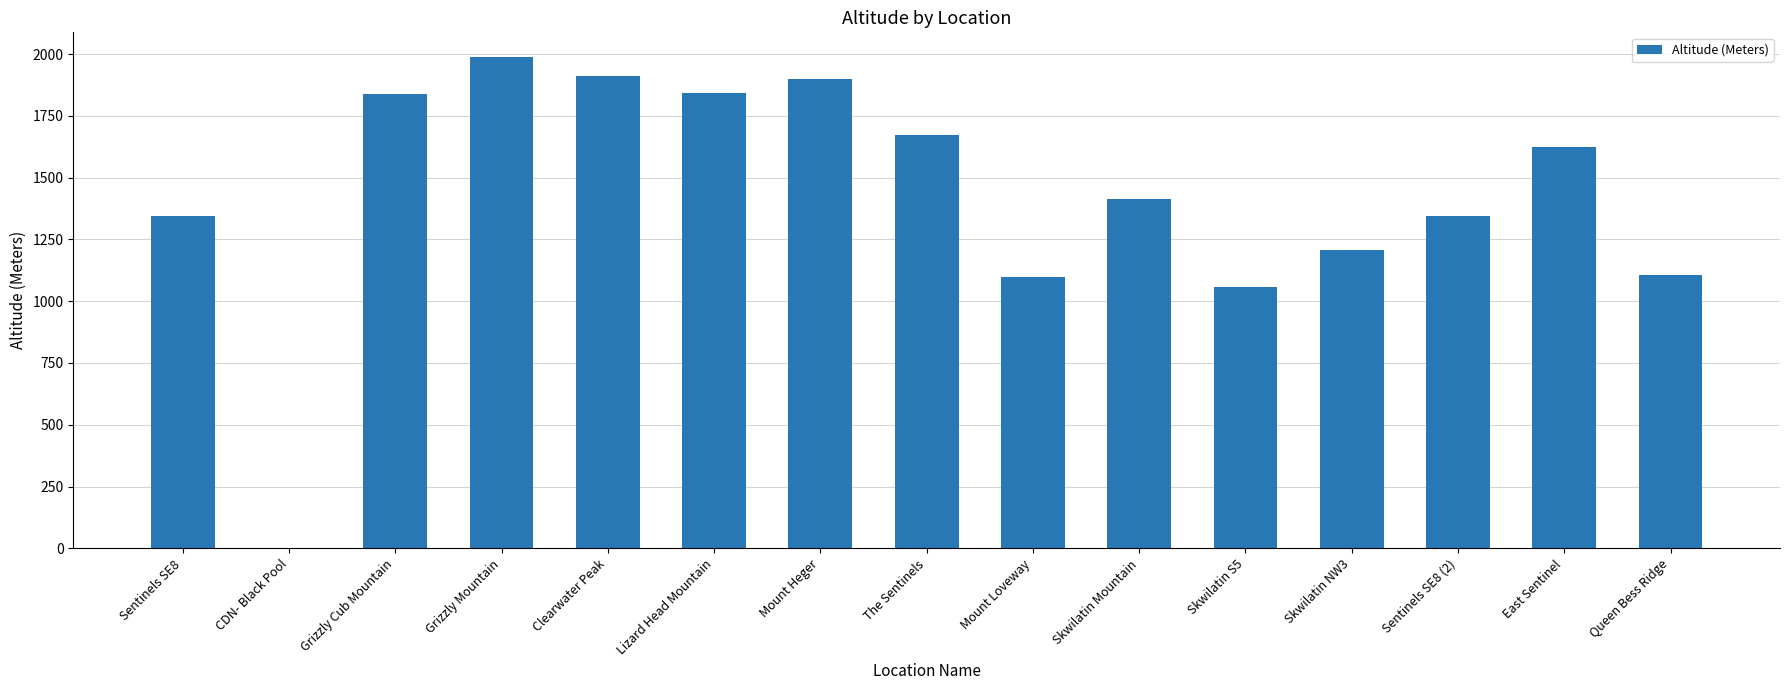

Between The Sentinels and Skwilatin Mountain, which is larger?

The Sentinels